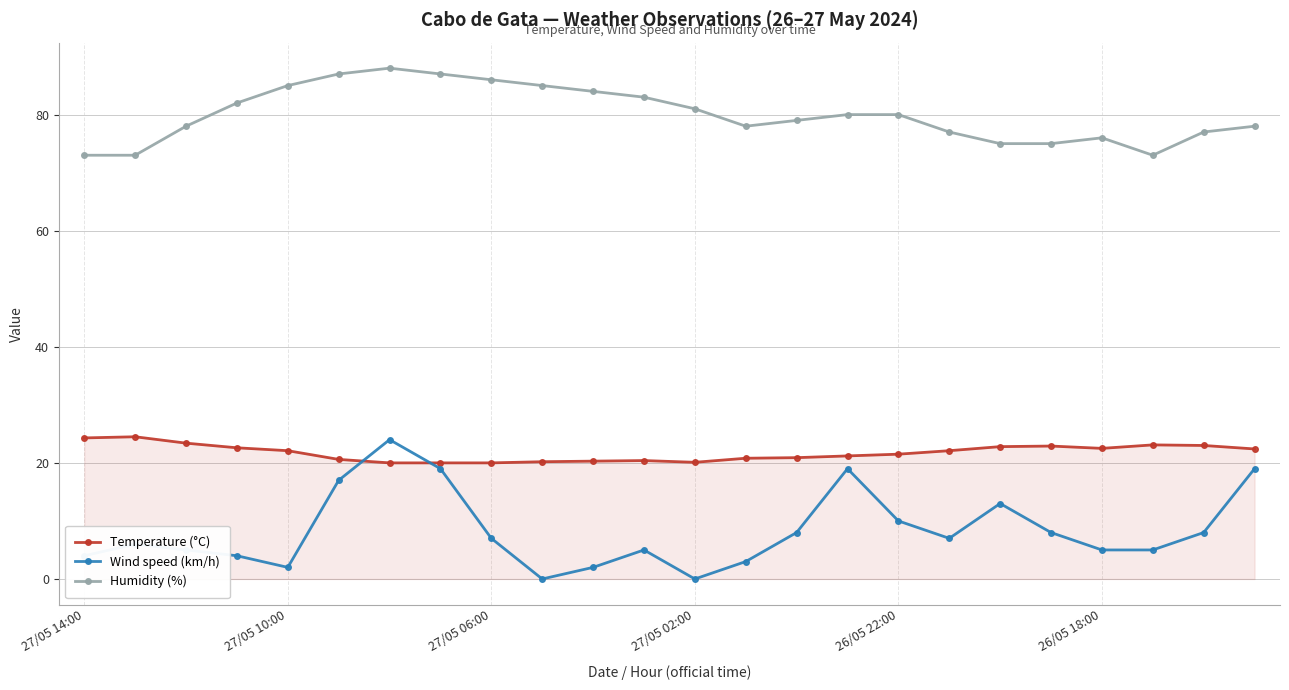

What is the value of the Wind speed (km/h) point at the 23rd from the left?

8.0